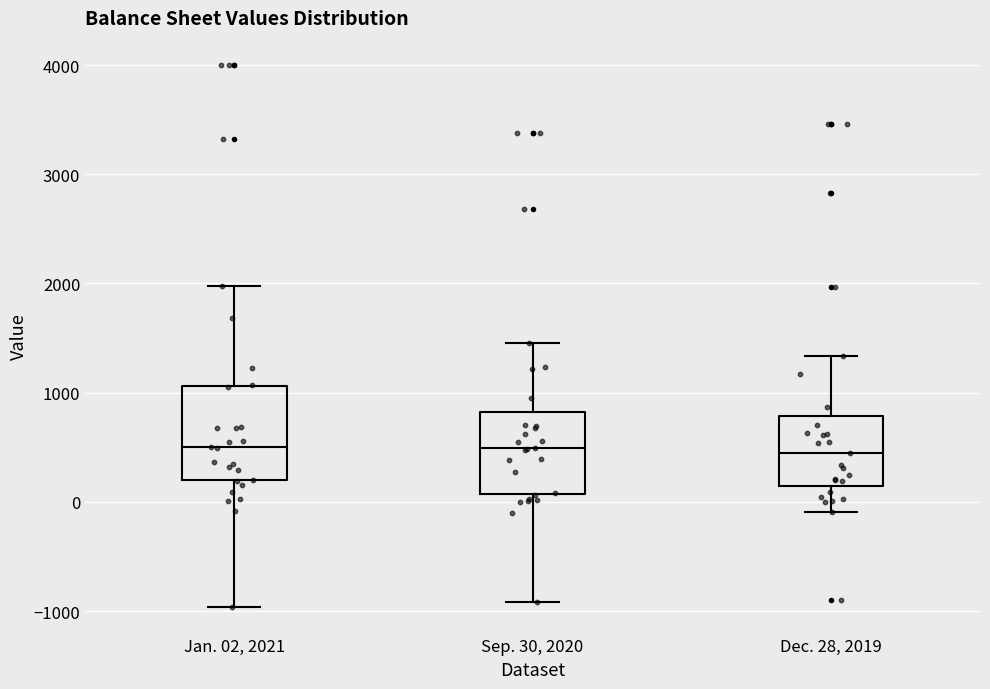

Reading left to right, read every box against the y-axis: the position of its median line, the range the box covers, and the ends of its whiskers. The values are not printed on the chart, so give them approximately, as read against the axis.

Jan. 02, 2021: median 500, box 200 to 1100, whiskers -1000 to 2000
Sep. 30, 2020: median 500, box 100 to 800, whiskers -900 to 1500
Dec. 28, 2019: median 400, box 100 to 800, whiskers -100 to 1300